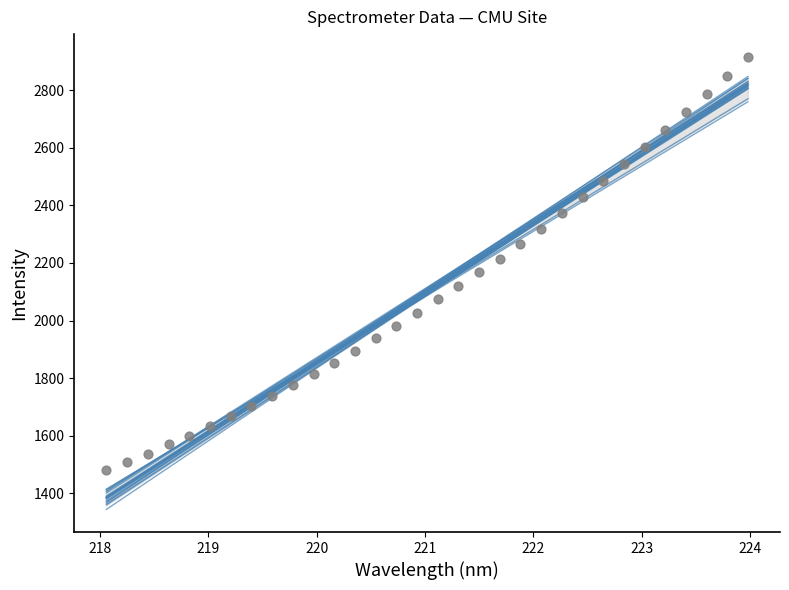

What is the range of Y values (max minus min)?

1435.9